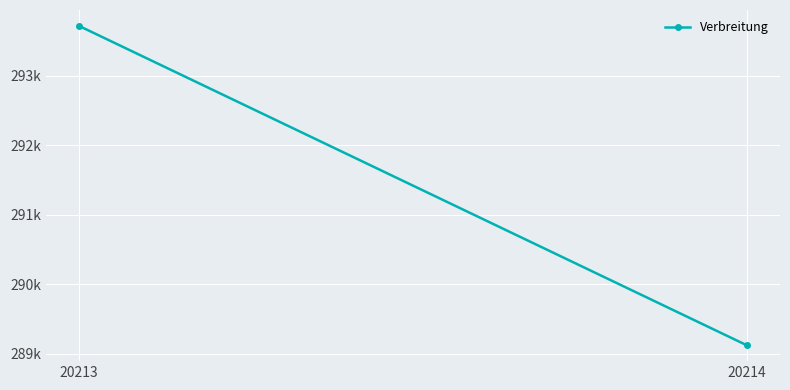

Reading right to left, transcribe all the data shown in this chart.

20214=289121	20213=293713